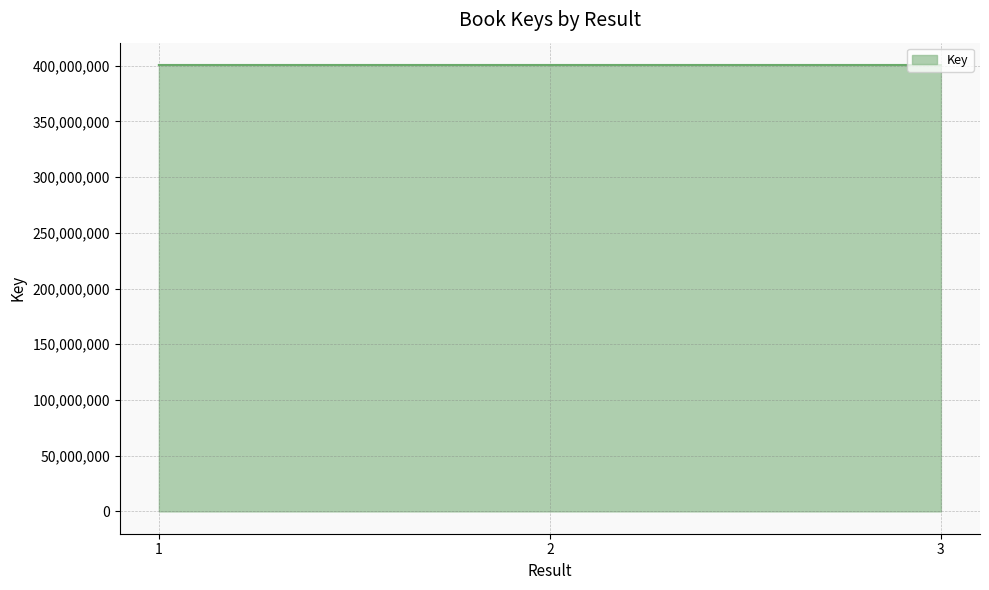

What is the sum of all values?

1202148736